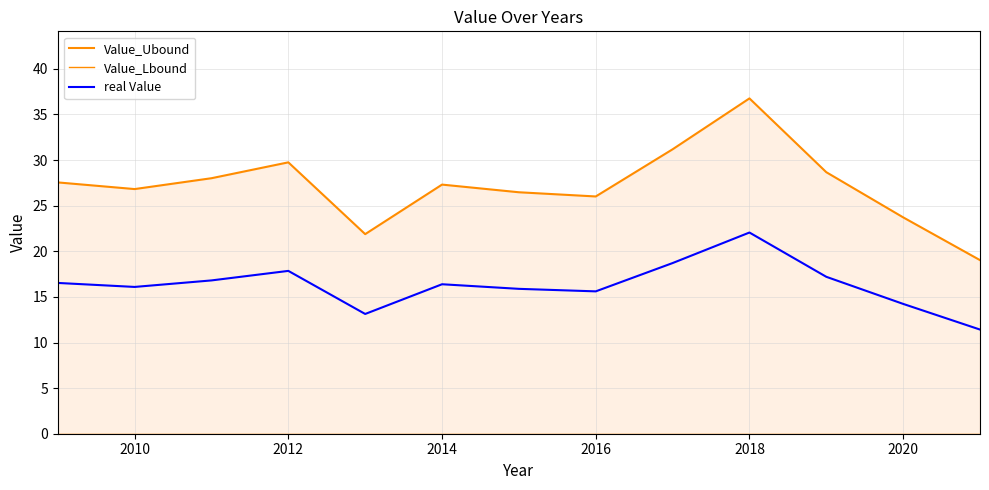

Is it true that real Value equals 14.2 at 2020?

True